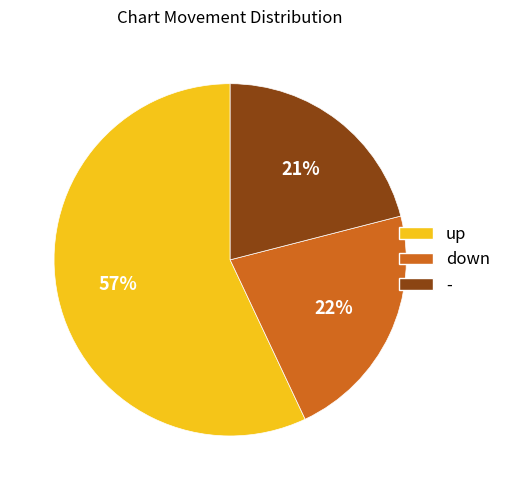

Combined, do down and - account for over 50%?

No